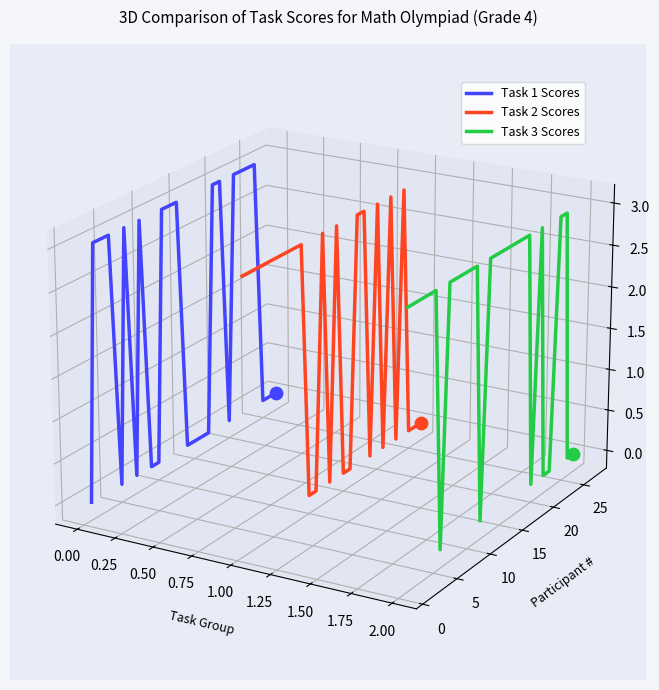

Which series reaches the minimum Y coordinate?

Task 3 Scores